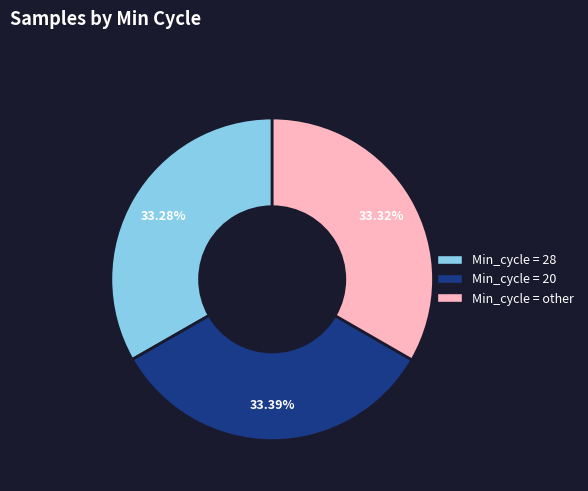

What is the ratio of the value at Min_cycle = other to the value at Min_cycle = 20?

1.0